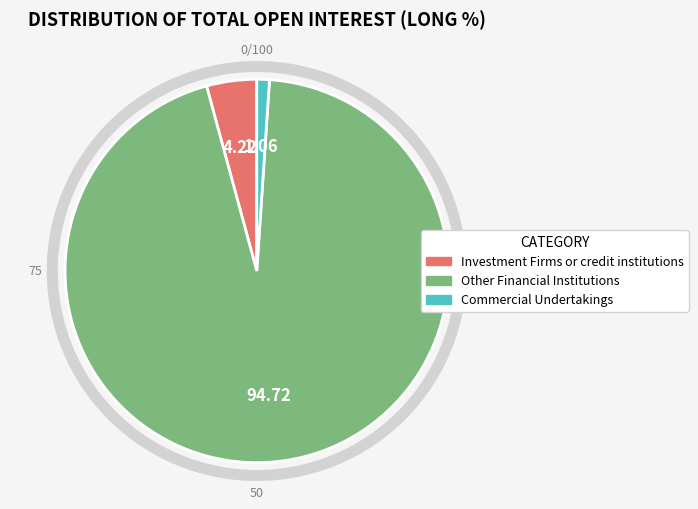

Is there a majority slice in this chart?

Yes